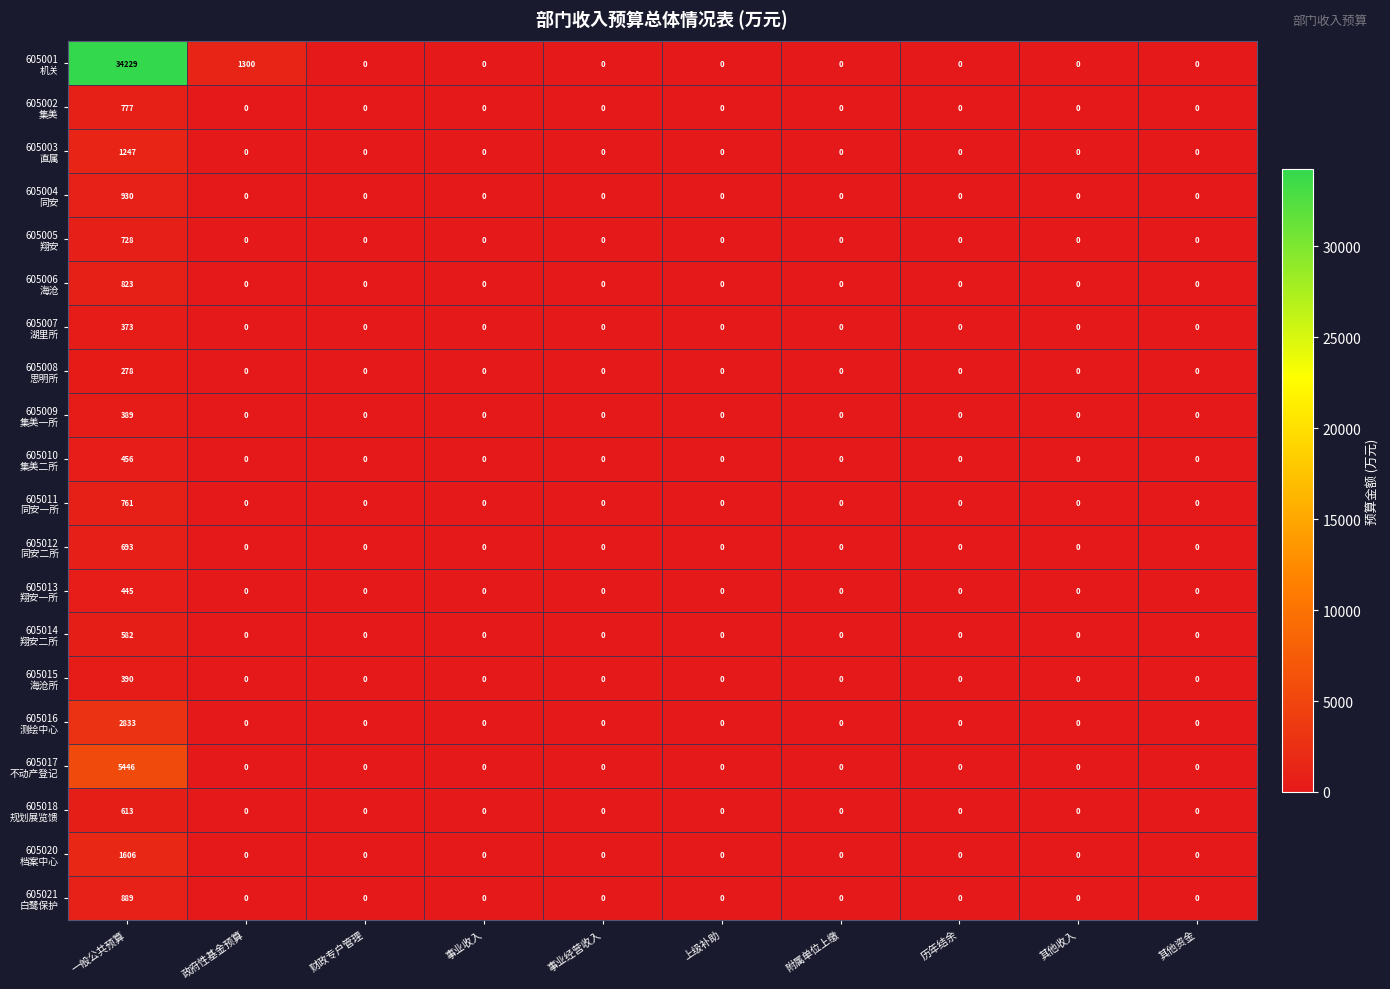

How many categories are shown in the chart?

10